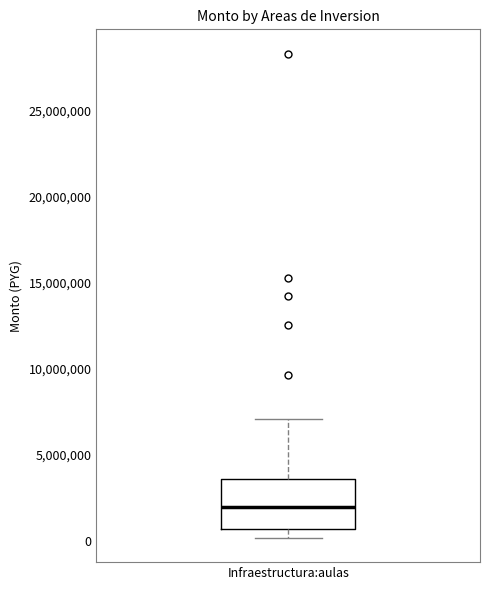

Transcribe this box plot: give where the median line is, the range the box spans, and where the two whiskers end, as read against the y-axis. The values are not printed on the chart, so give them approximately, as read against the axis.

median 2000000, box 500000 to 3500000, whiskers 0 to 7000000